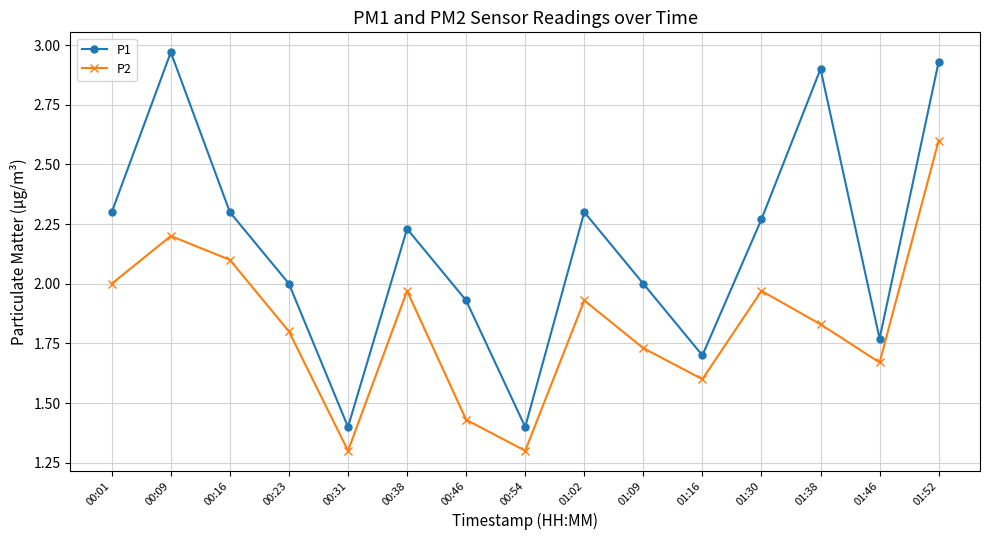

Rank the series by their average value, from highest to lowest.

P1, P2